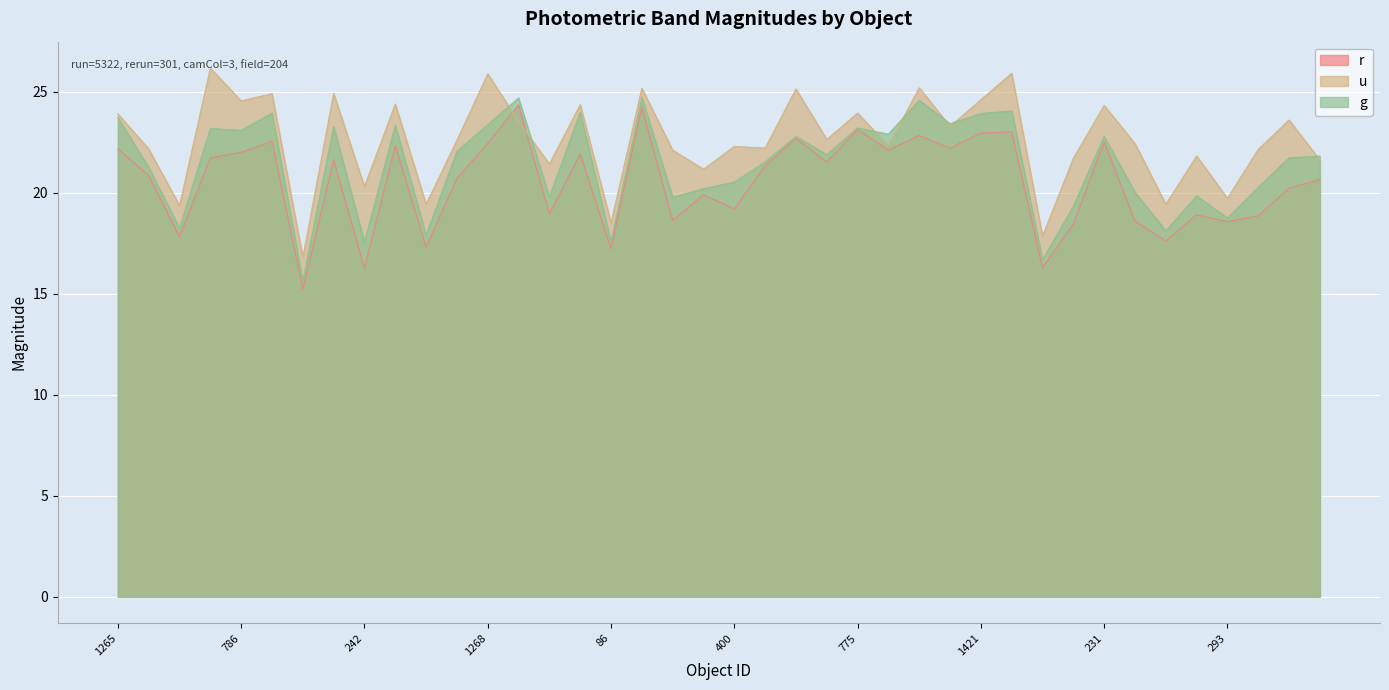

List the series in order of their peak value, lowest first.

r, g, u